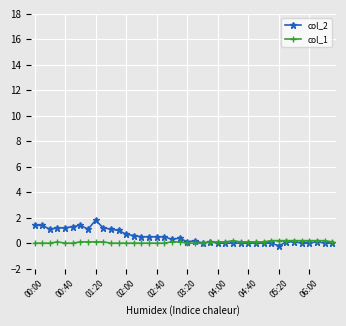

True or false: col_2 has more than 1 interior local peaks.

True